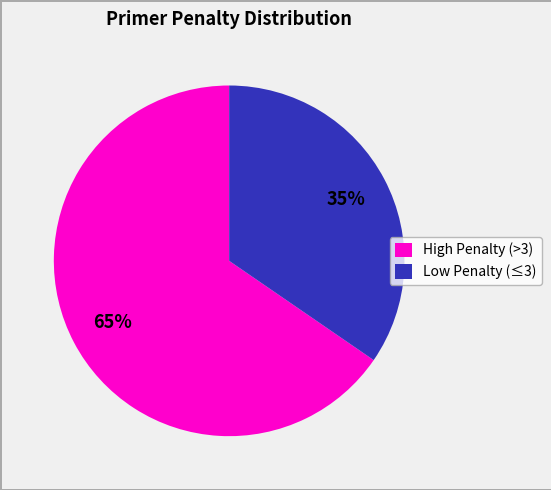

How many segments does this pie chart have?

2